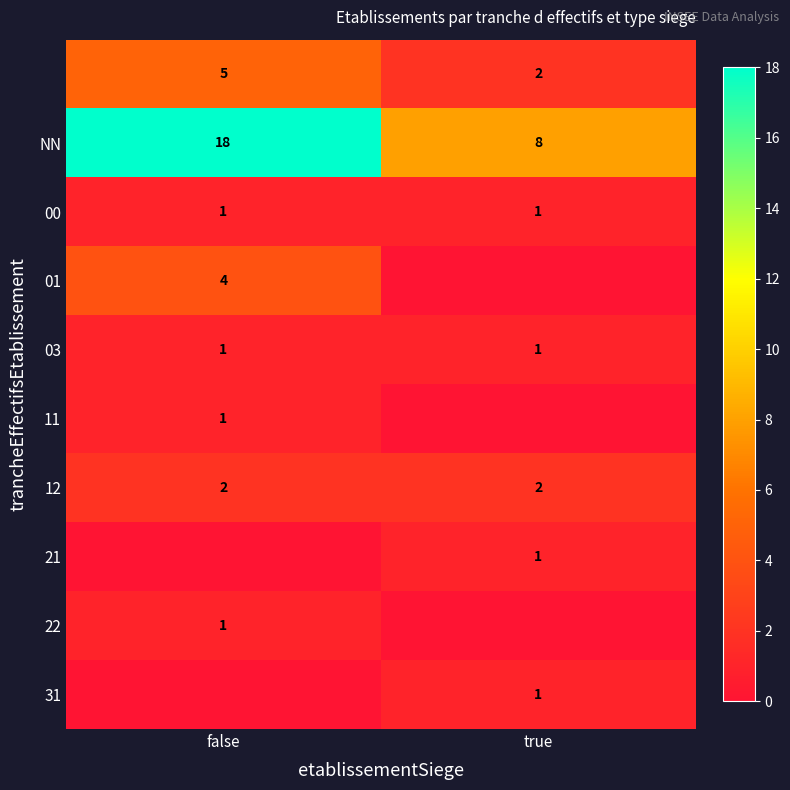

True or false: NN has a value of 18 at false.

True